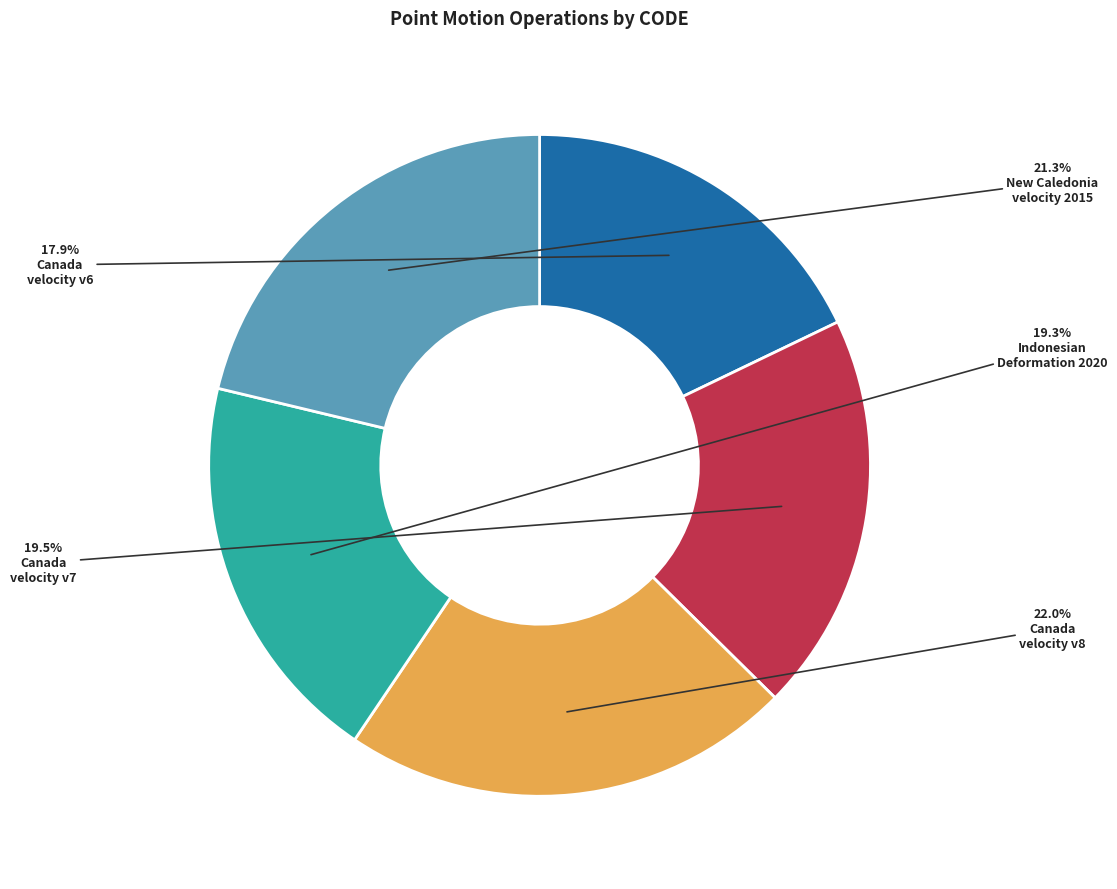

How many segments does this pie chart have?

5